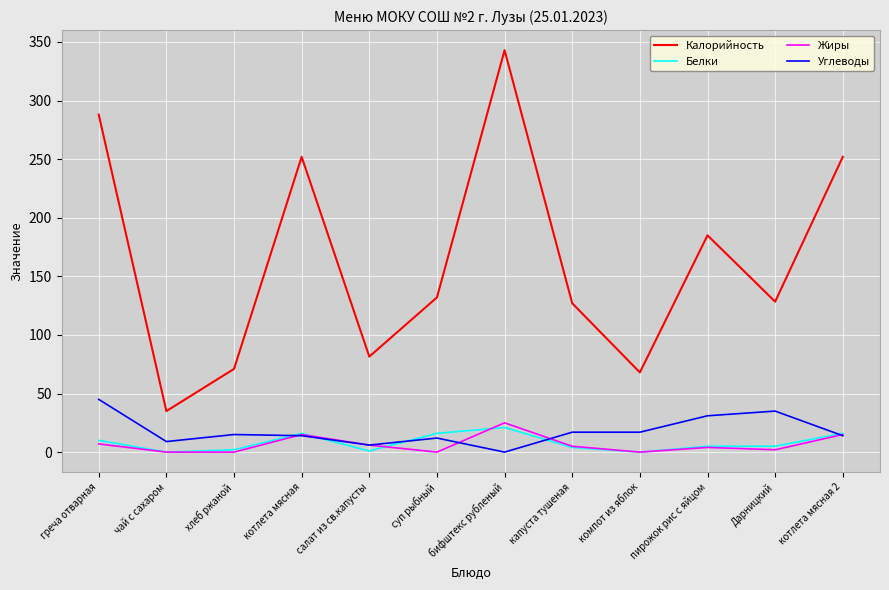

What is the difference between the maximum and second lowest values in the Белки series?

21.0